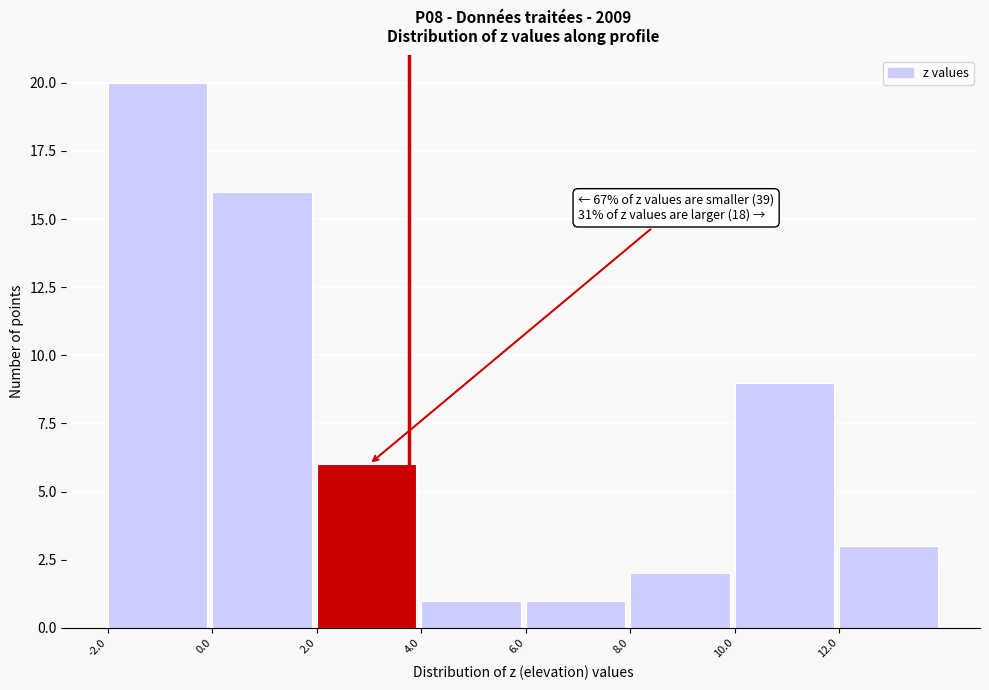

Over which range of the x-axis is the bar tallest?

-2 to 0